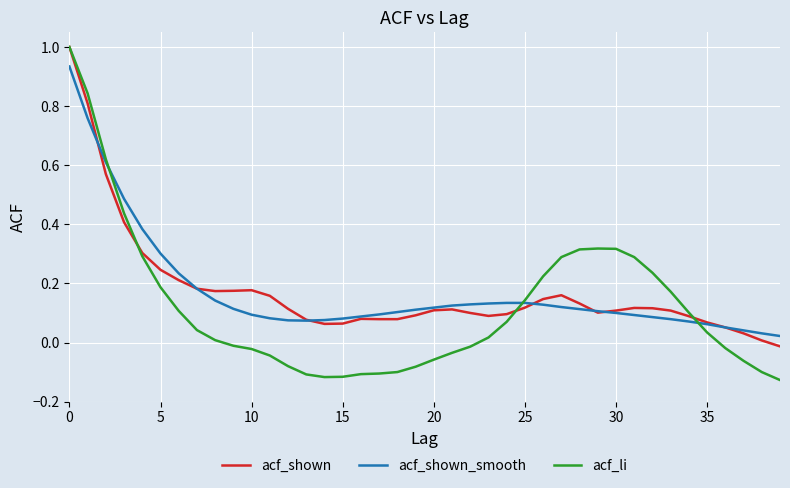

What is the difference between the second highest and second lowest values in the acf_li series?

1.0